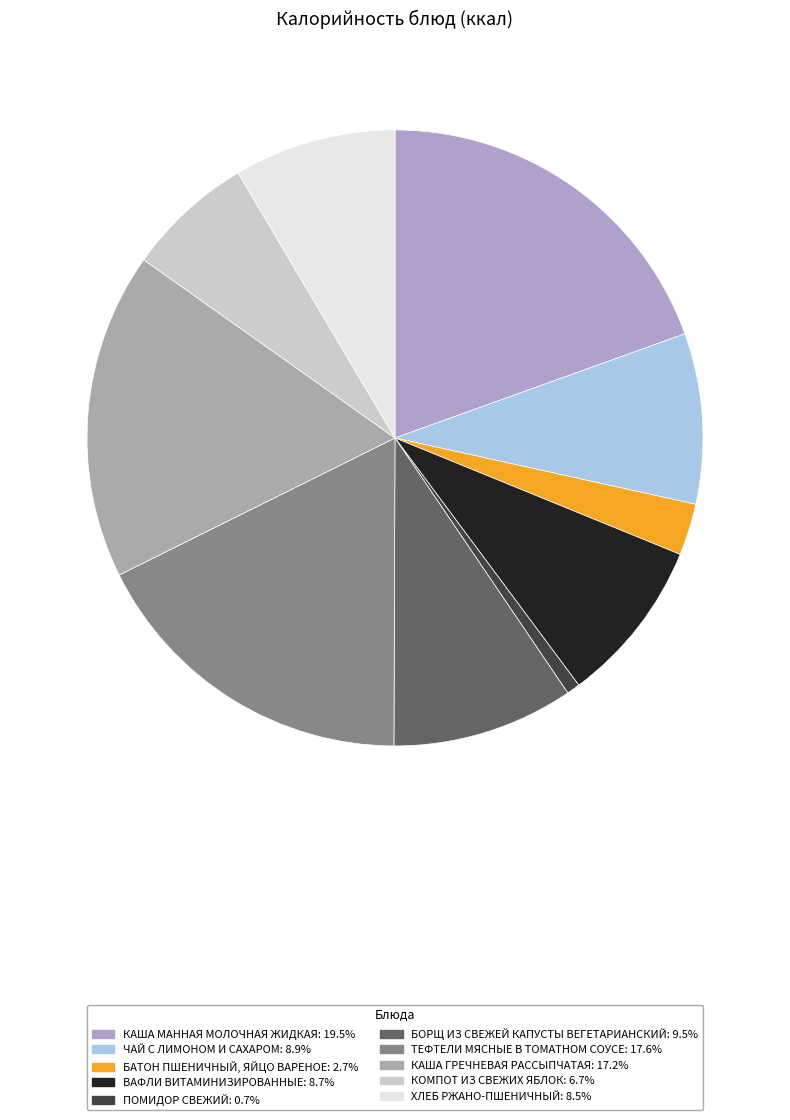

What is the ratio of the value at КОМПОТ ИЗ СВЕЖИХ ЯБЛОК to the value at ЧАЙ С ЛИМОНОМ И САХАРОМ?

0.7